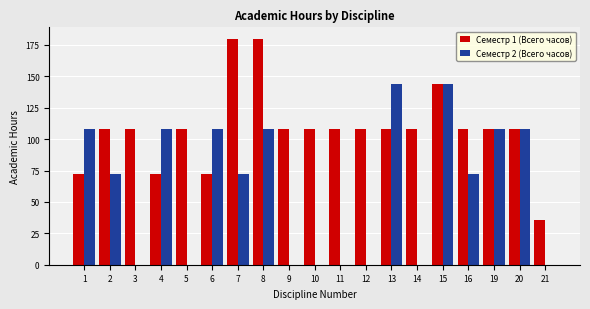

How many categories are shown in the chart?

19